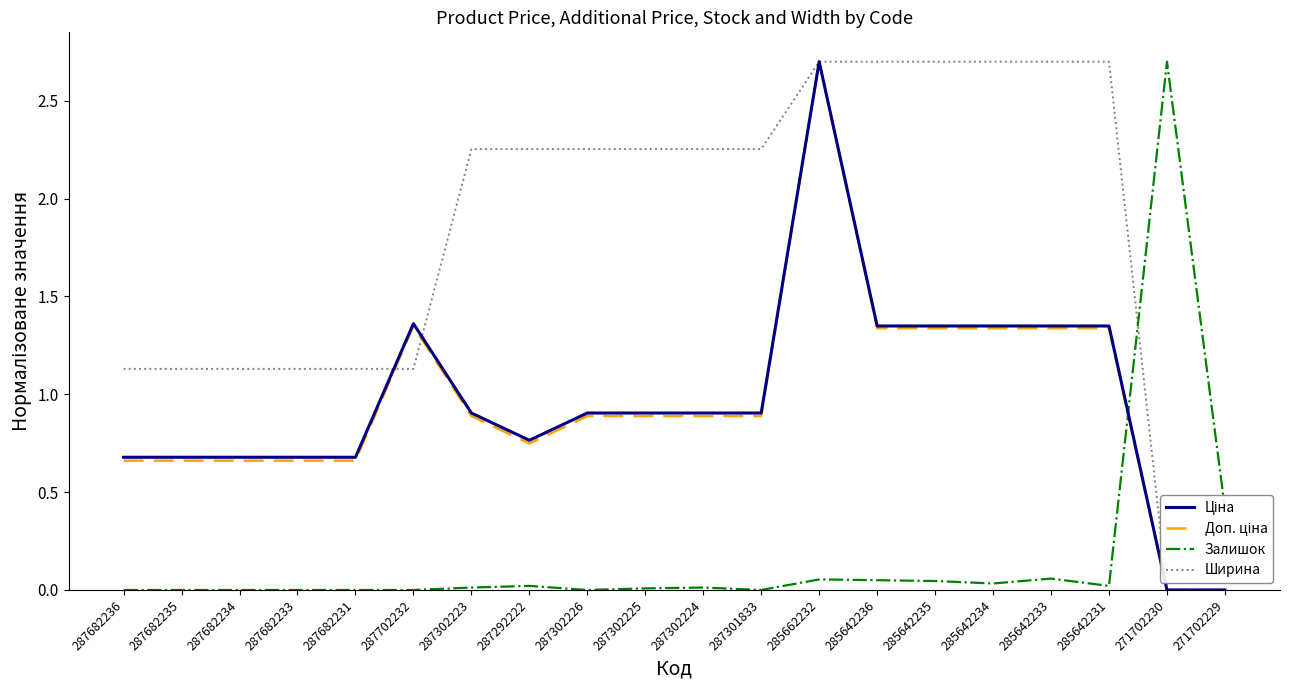

What is the greatest value displayed?

2.7